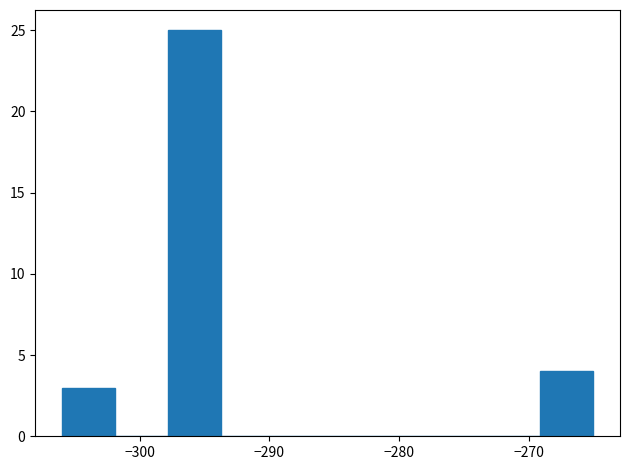

Over which range of the x-axis is the bar tallest?

-297.8 to -293.7